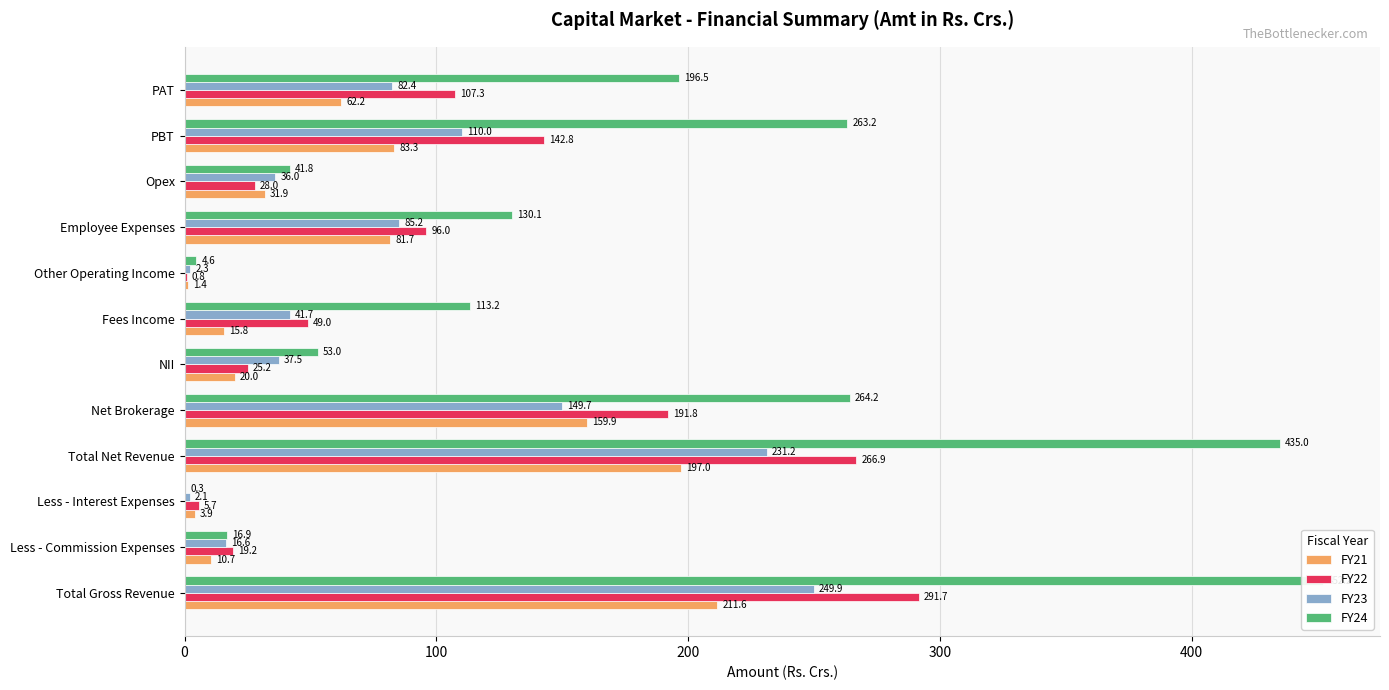

Reading left to right, list all the values displayed in this chart.

FY21: 211.6	10.7	3.9	197.0	159.9	20.0	15.8	1.4	81.7	31.9	83.3	62.2
FY22: 291.7	19.2	5.7	266.9	191.8	25.2	49.0	0.8	96.0	28.0	142.8	107.3
FY23: 249.9	16.6	2.1	231.2	149.7	37.5	41.7	2.3	85.2	36.0	110.0	82.4
FY24: 452.2	16.9	0.3	435.0	264.2	53.0	113.2	4.6	130.1	41.8	263.2	196.5